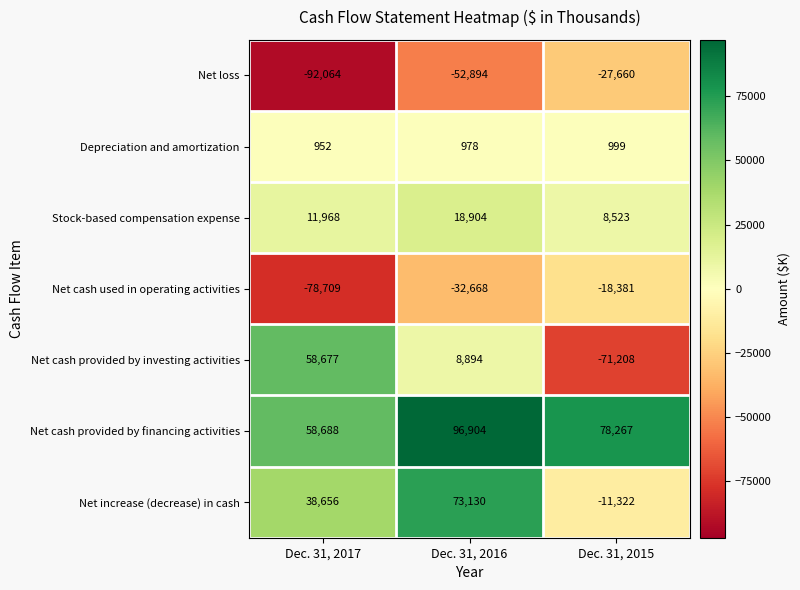

True or false: Net cash provided by investing activities has a value of 82931 at Dec. 31, 2017.

False